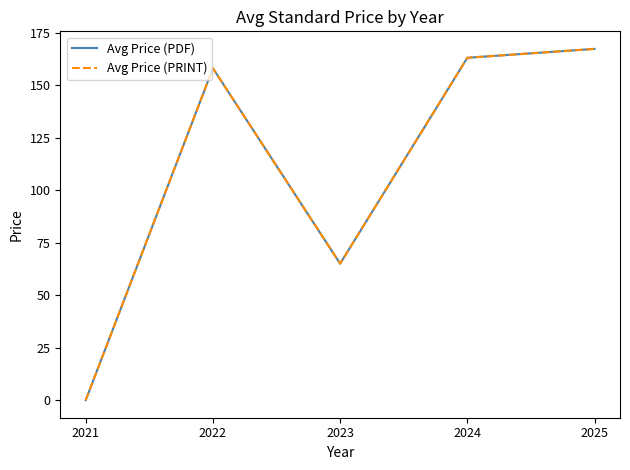

Reading right to left, list all the values displayed in this chart.

Avg Price (PDF): 167.2	163.0	65.0	158.0	0.0
Avg Price (PRINT): 167.2	163.0	65.0	158.0	0.0